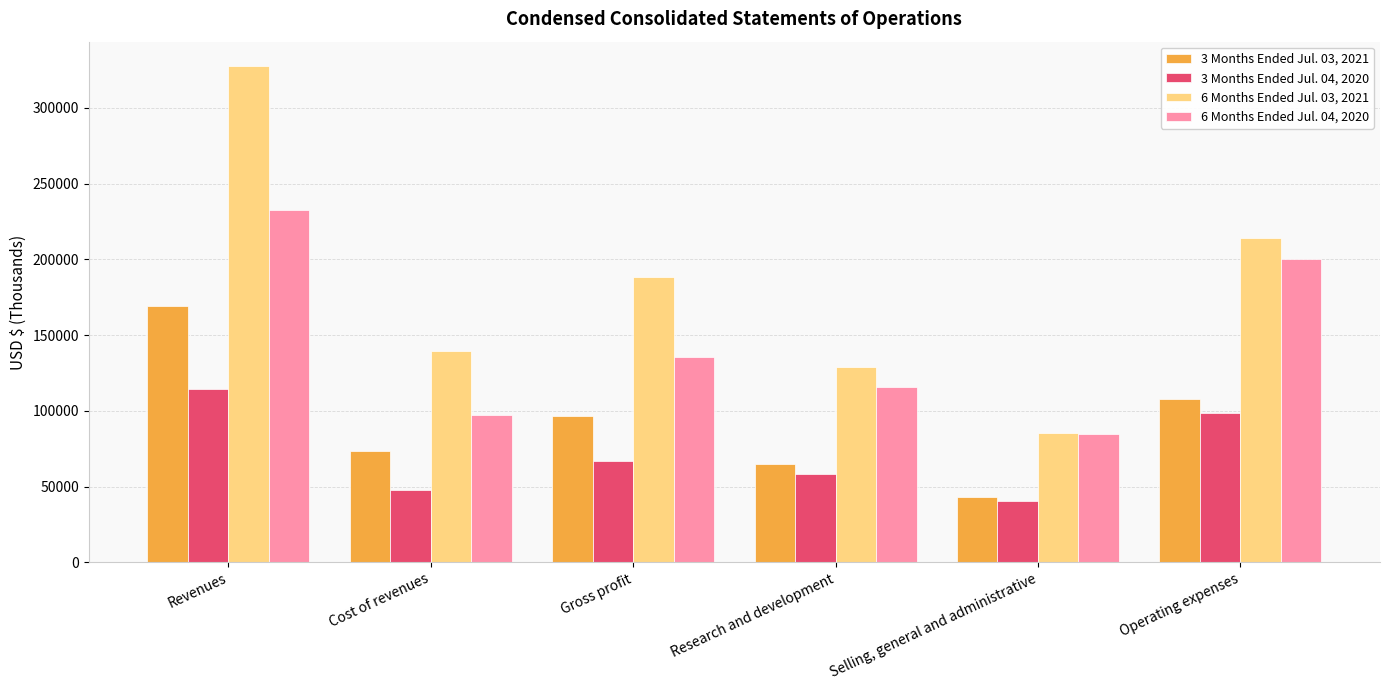

Which series has the largest total across all categories?

6 Months Ended Jul. 03, 2021